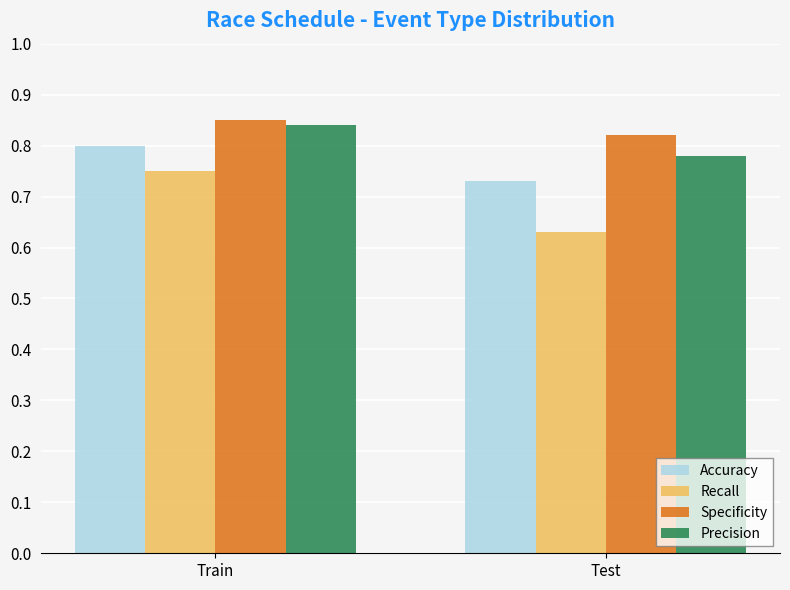

Which category has the highest value across all series?

Train